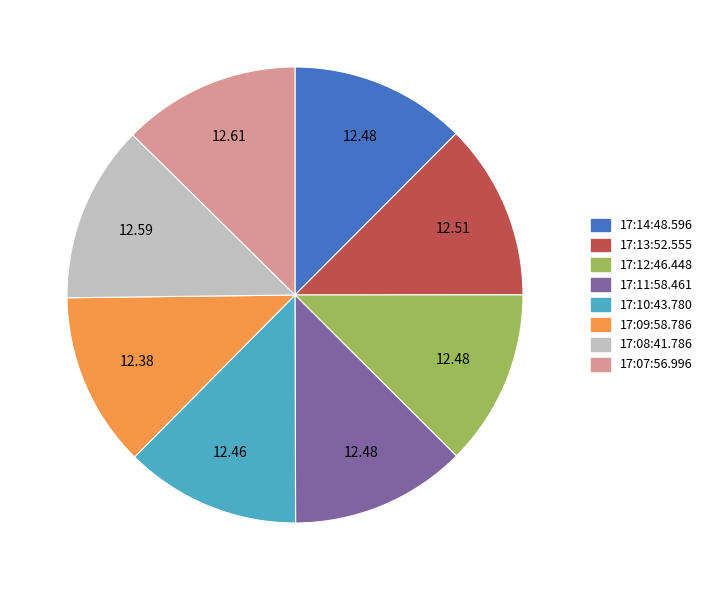

Does 17:07:56.996 represent more than half of the total?

No